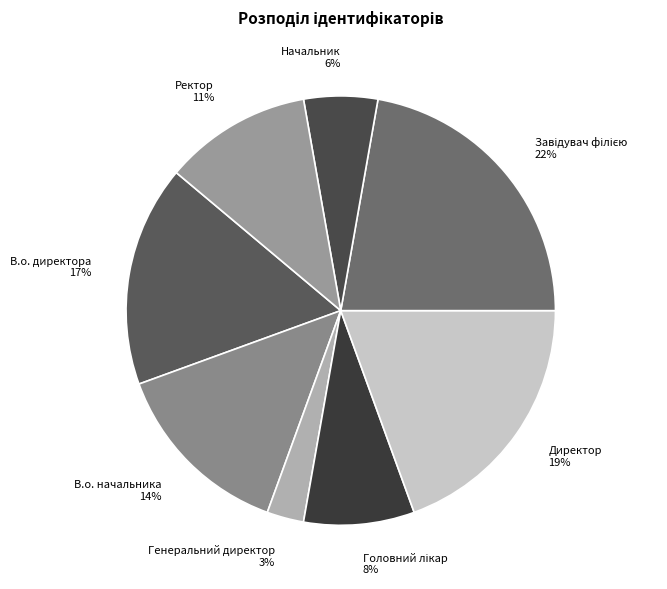

To the nearest percent, what is the average slice percentage?

12%